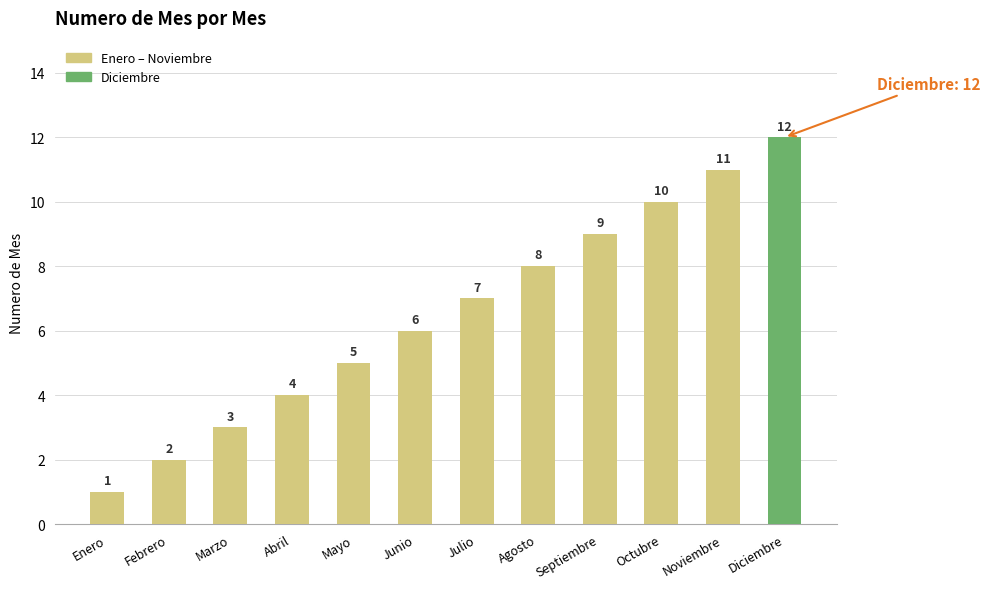

Does the chart contain any negative values?

No